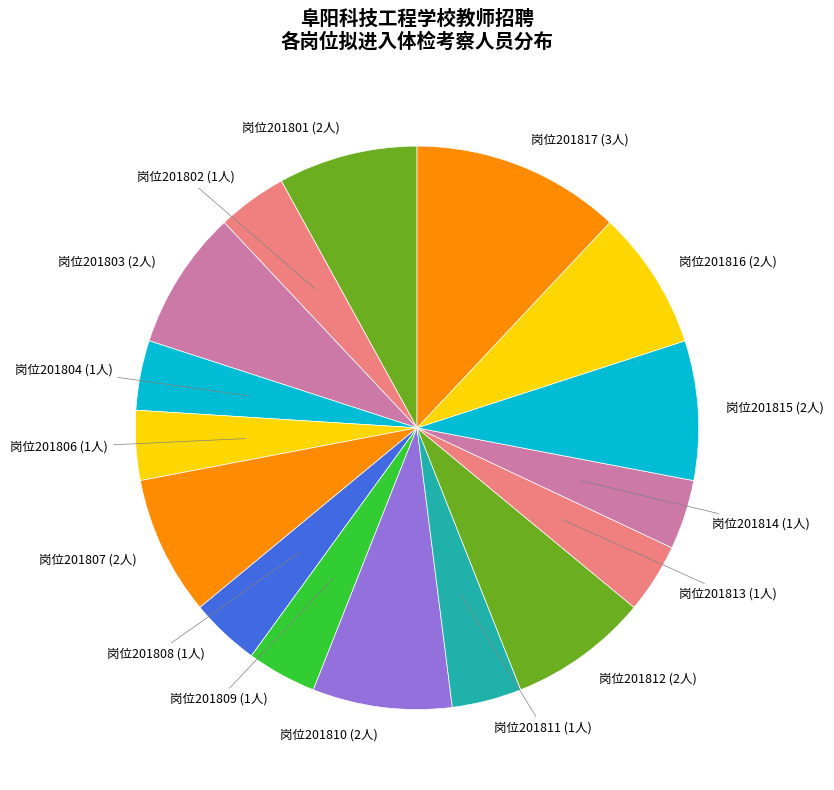

Count the number of slices in the pie.

16